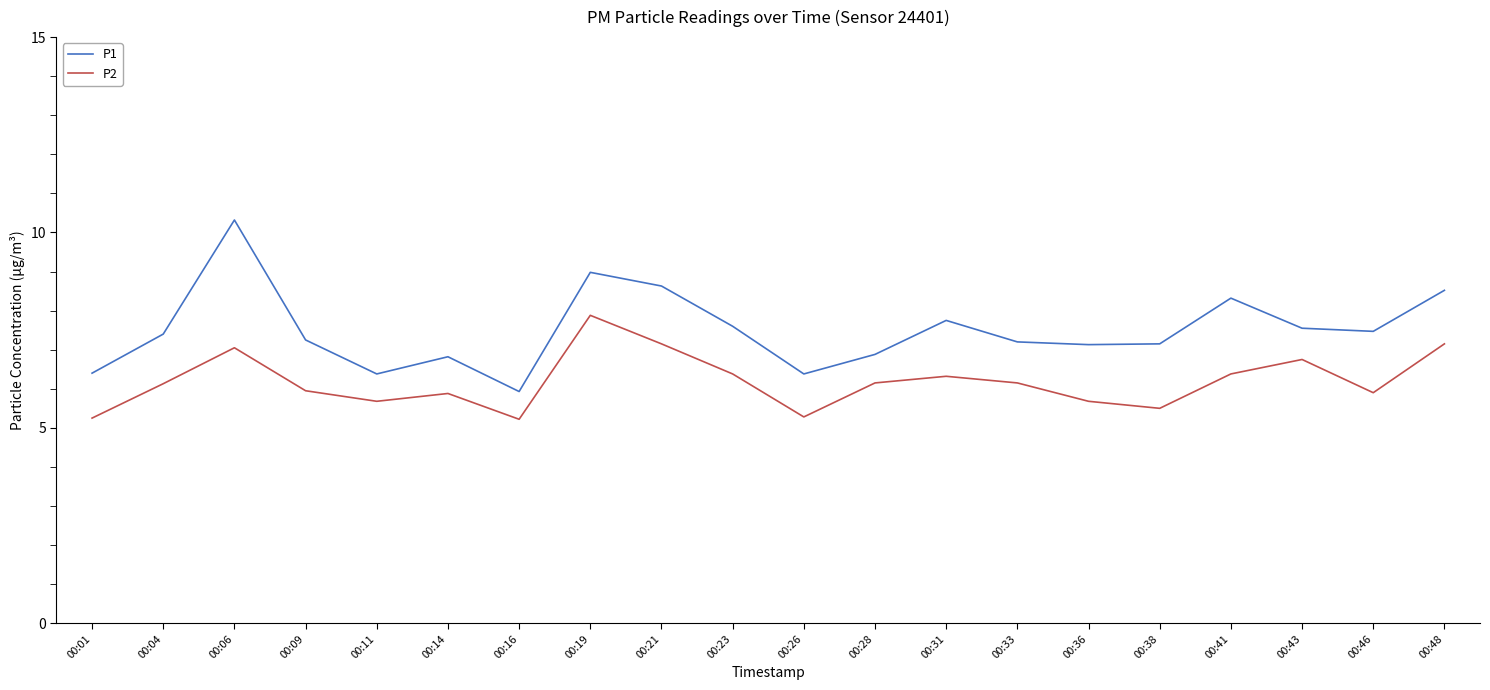

True or false: P1 has more than 0 interior local peaks.

True